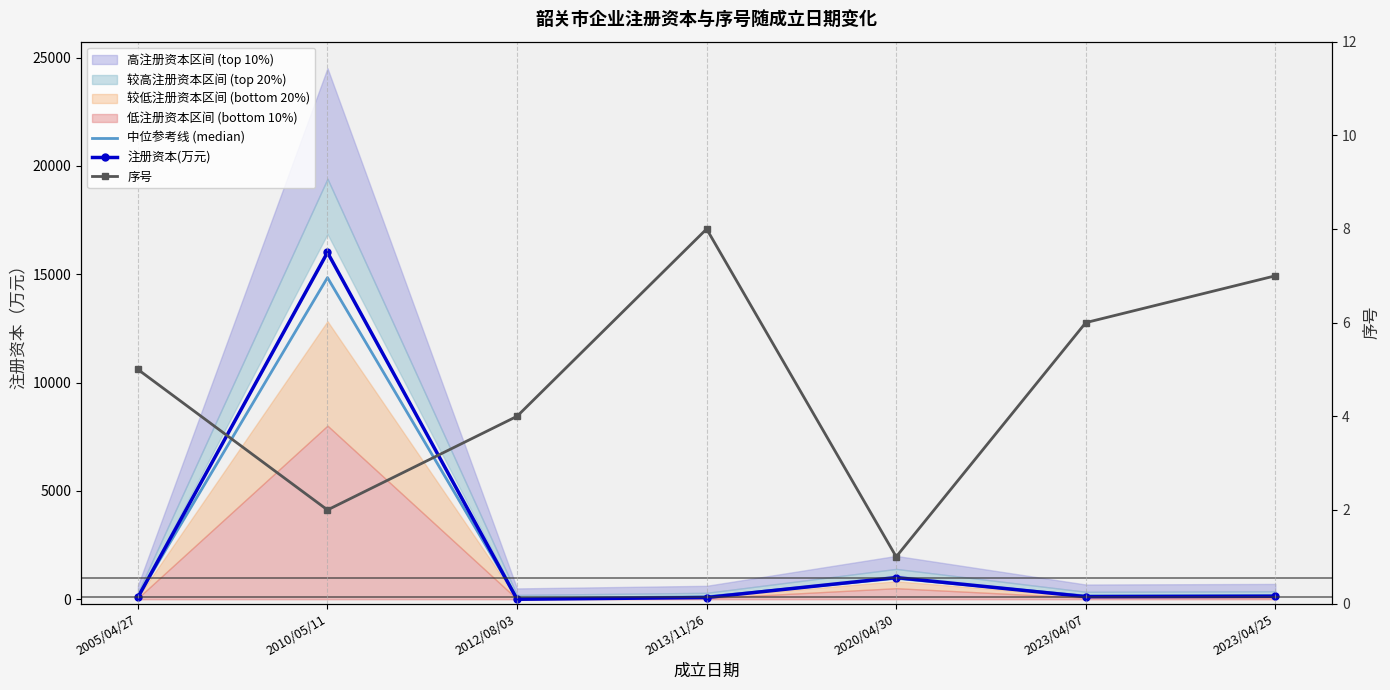

The value of 注册资本(万元) at 2005/04/27 is 133.4. True or false?

False